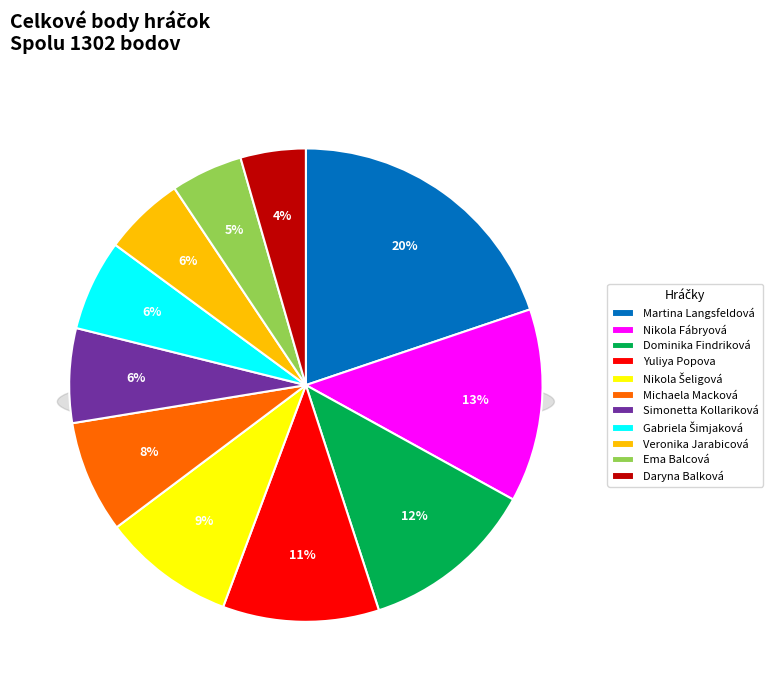

What is the largest slice in the pie chart?

Martina Langsfeldová